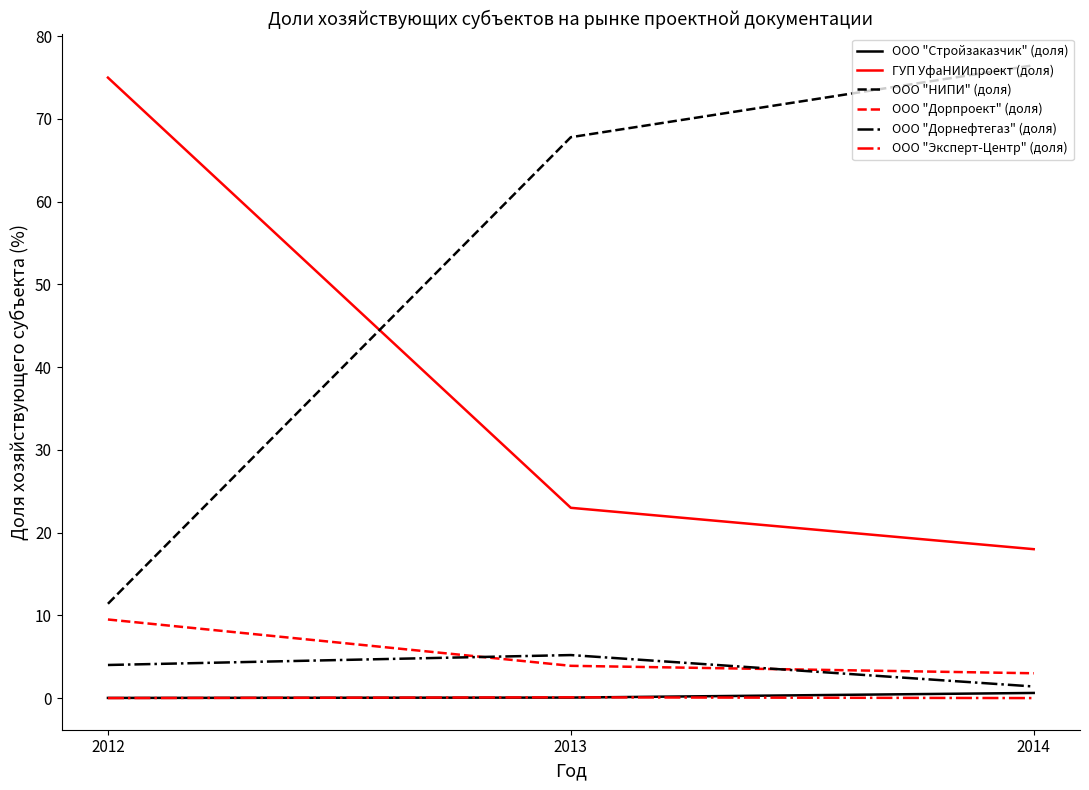

How many values in the ГУП УфаНИИпроект (доля) series are below 23?

1